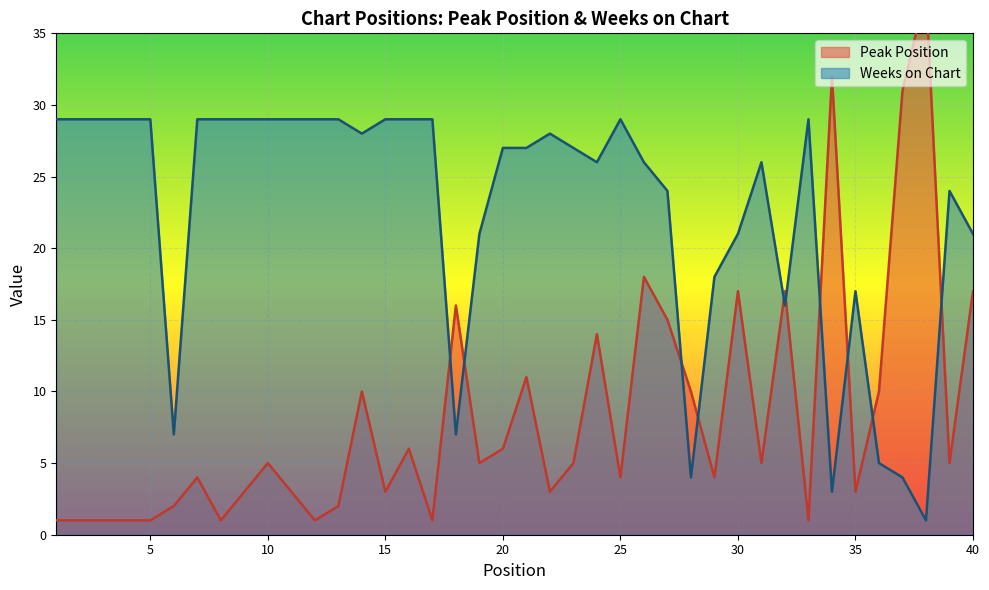

How many interior local valleys does the Weeks on Chart series have?

8